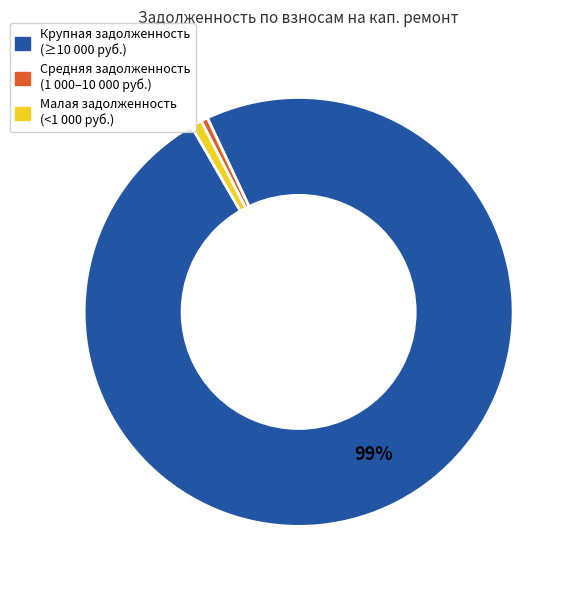

Count the number of slices in the pie.

3